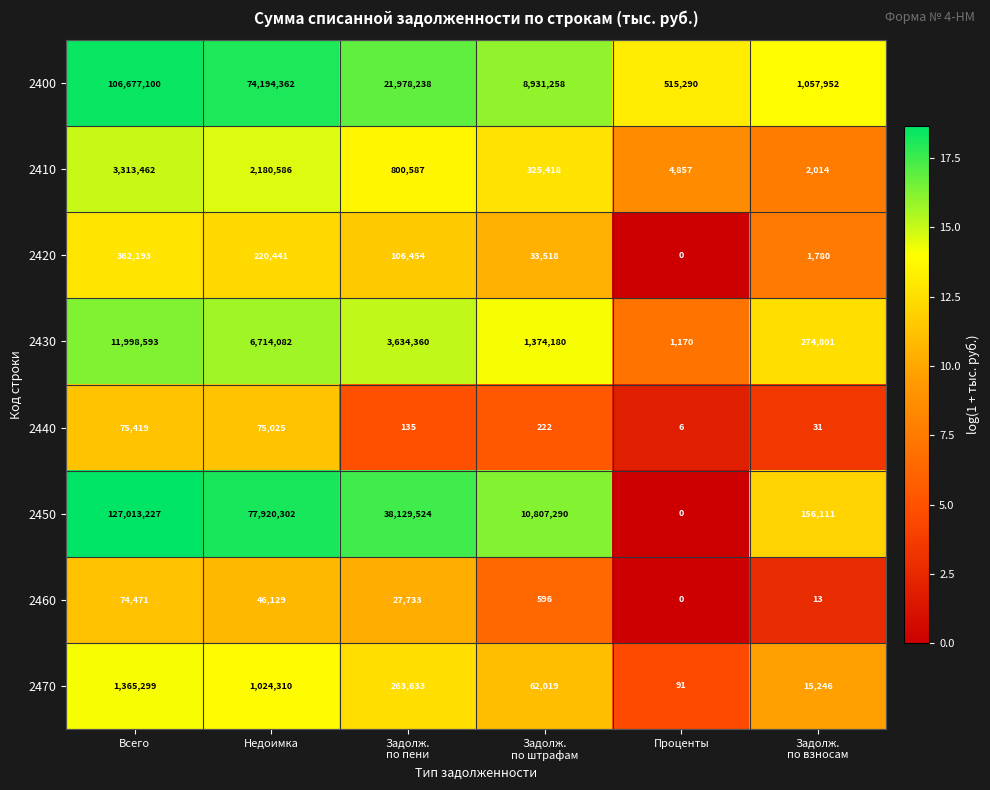

At which category is the sum across all series the highest?

Всего